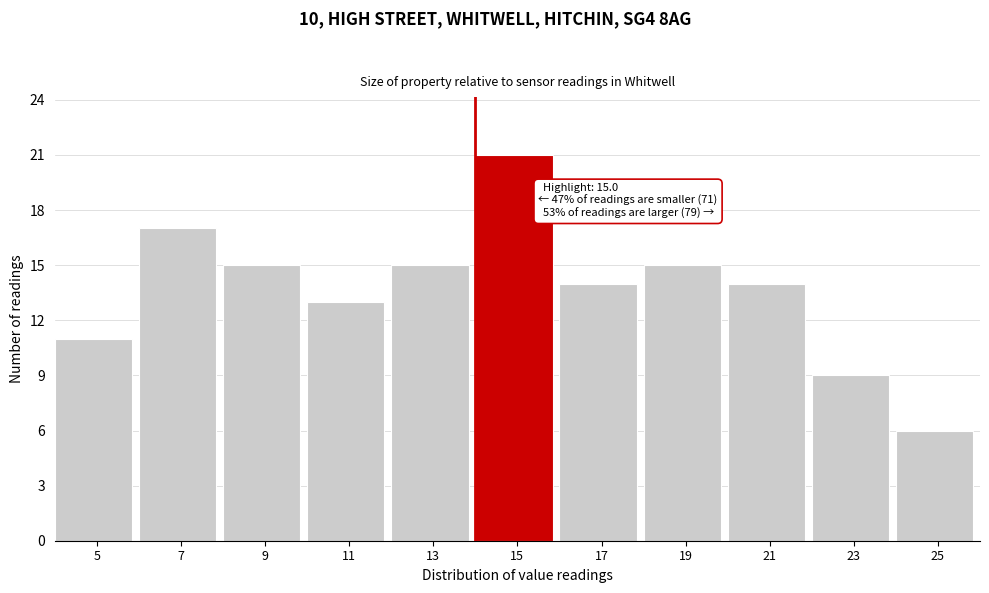

Reading right to left, list all the values displayed in this chart.

6	9	14	15	14	21	15	13	15	17	11